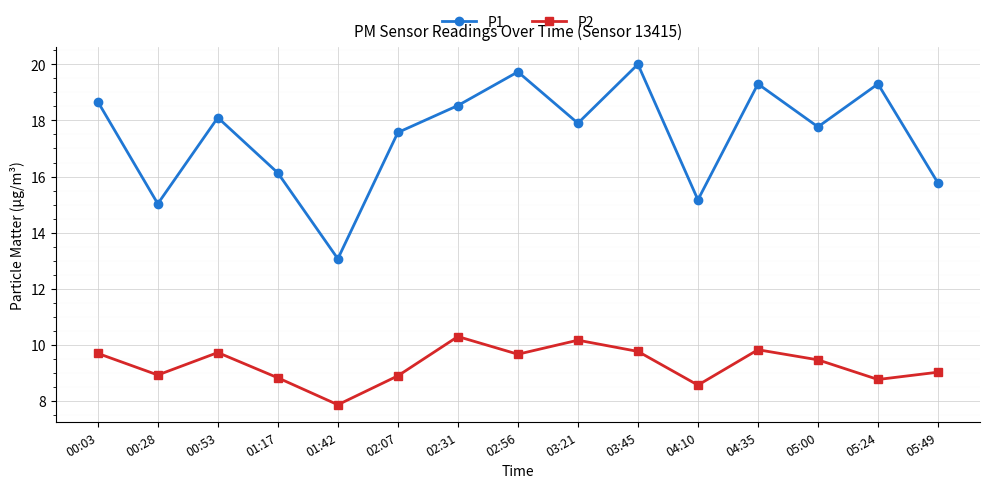

The value of P2 at 05:24 is 12.6. True or false?

False